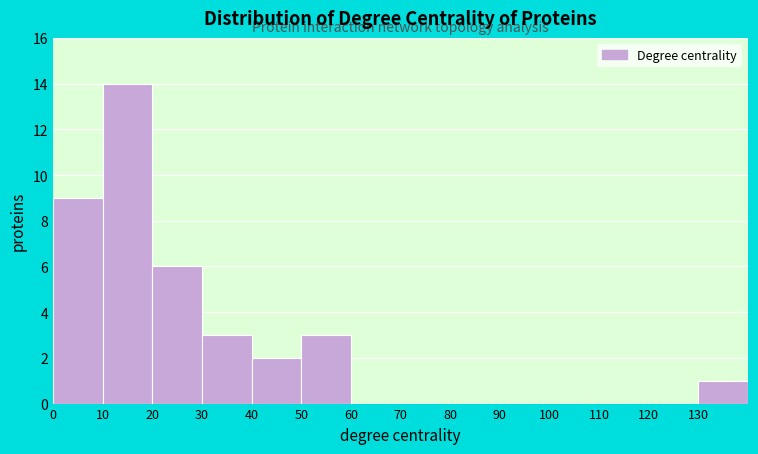

Reading left to right, transcribe this chart: for each bar, give the range it covers on the x-axis and its height. The values are not printed on the chart, so give them approximately, as read against the axis.

0 to 10: 9
10 to 20: 14
20 to 30: 6
30 to 40: 3
40 to 50: 2
50 to 60: 3
60 to 70: 0
70 to 80: 0
80 to 90: 0
90 to 100: 0
100 to 110: 0
110 to 120: 0
120 to 130: 0
130 to 140: 1